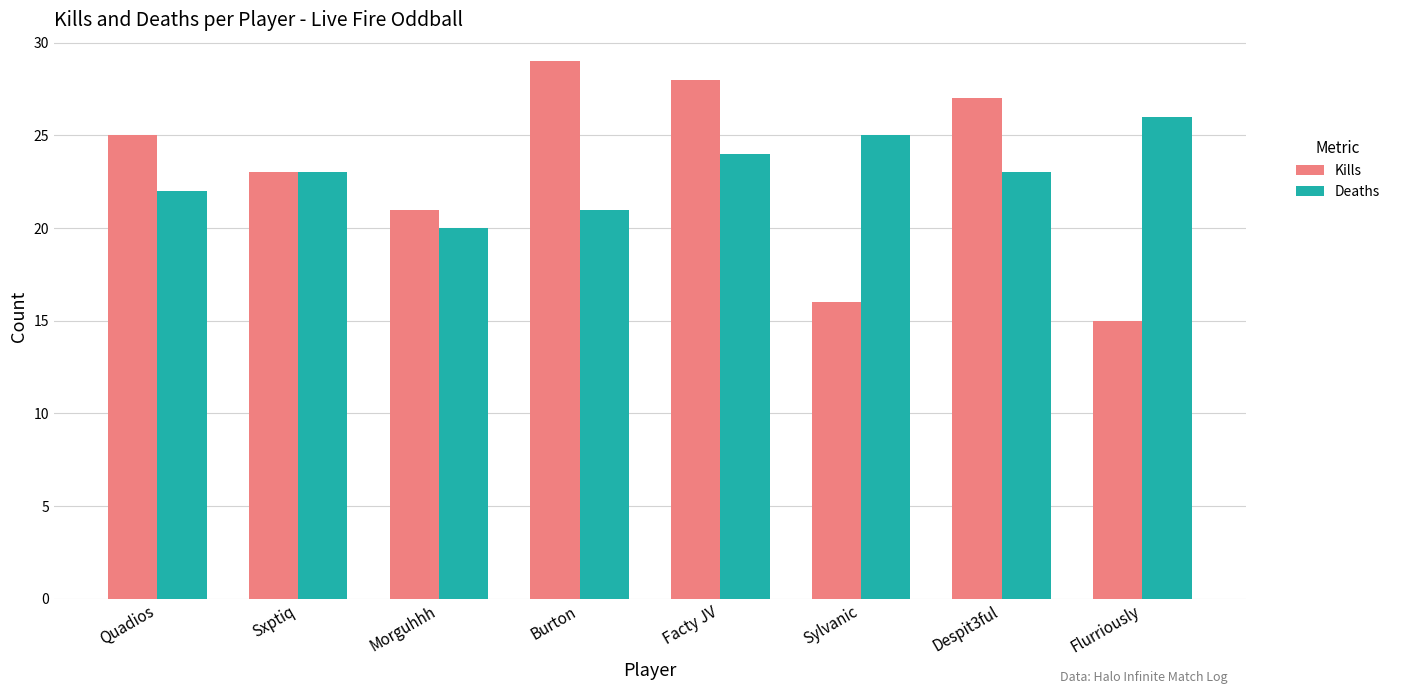

At which label does Kills reach its minimum?

Flurriously